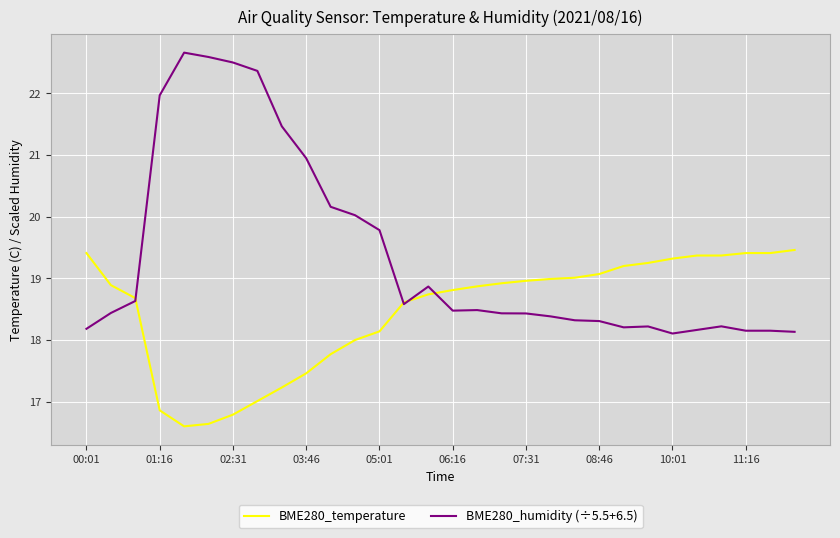

Rank the series by their maximum value, from lowest to highest.

BME280_temperature, BME280_humidity (÷5.5+6.5)